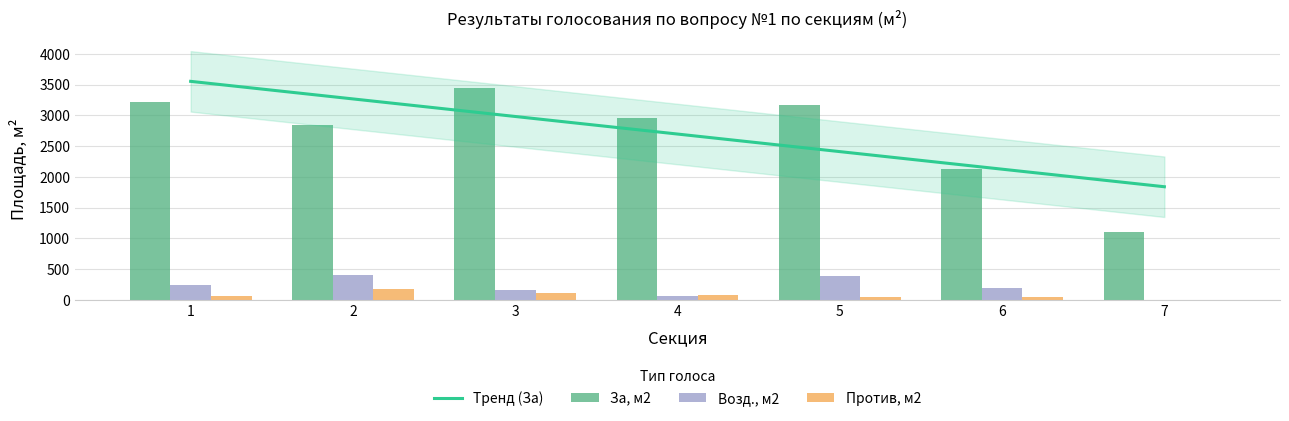

How many data points in За, м2 are above 2959?

4